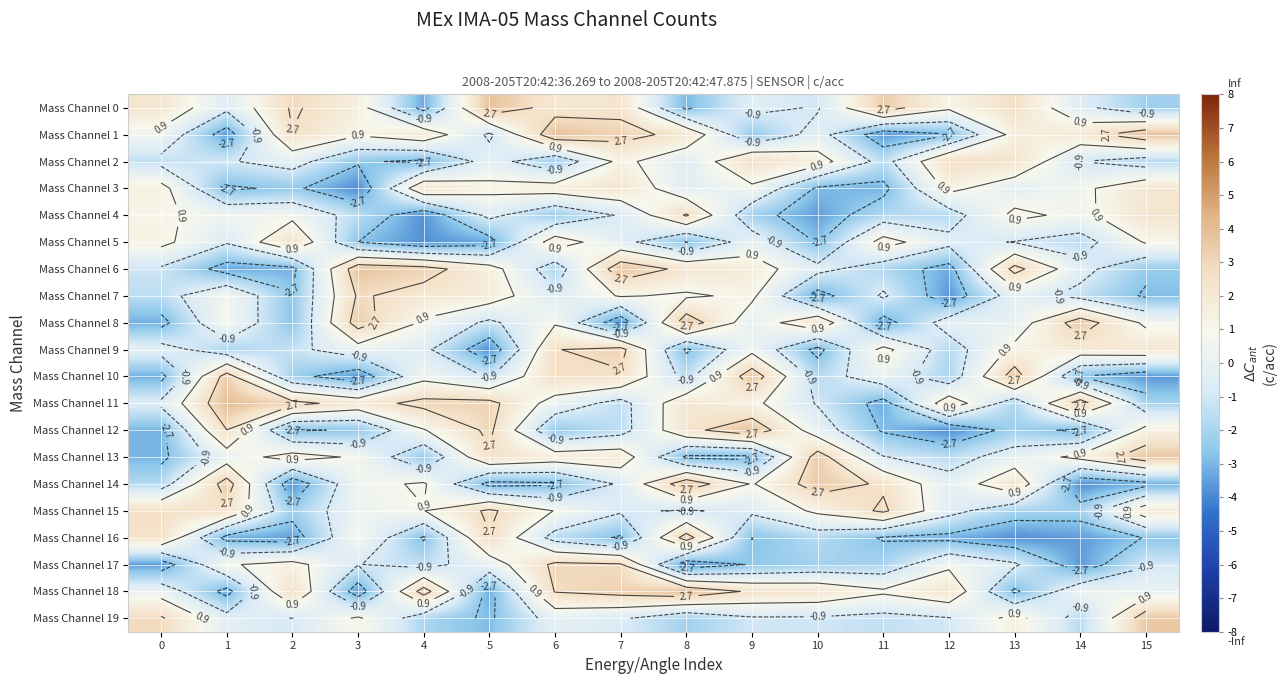

What is the minimum value shown in the chart?

-3.9